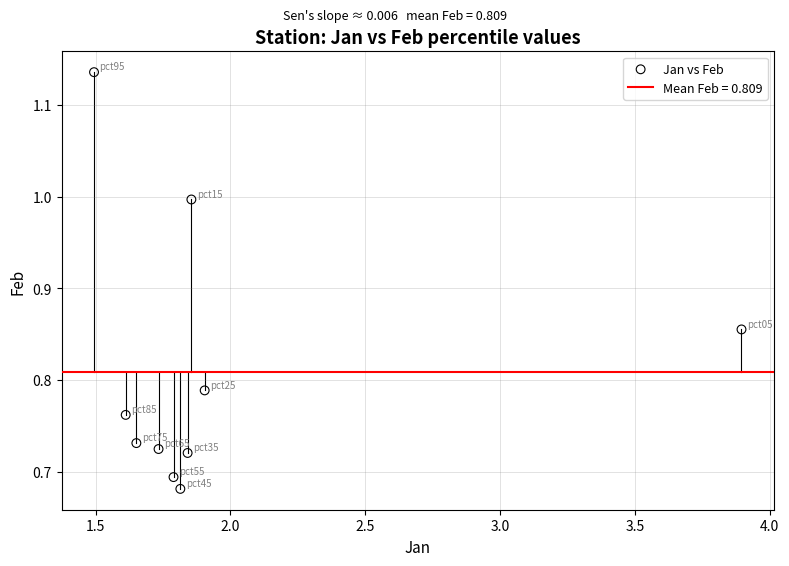

What is the range of Y values (max minus min)?

0.5